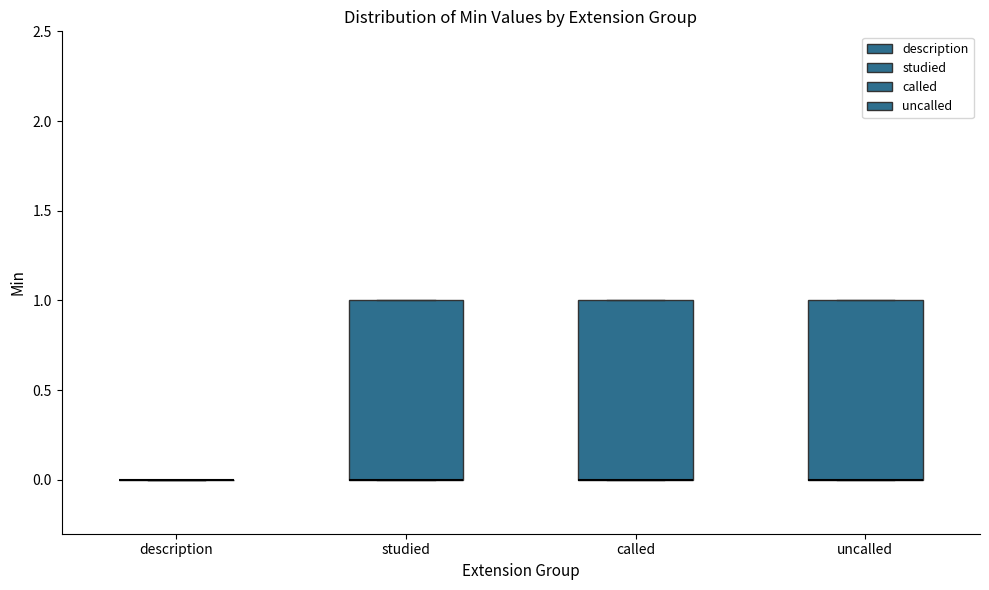

Reading left to right, transcribe this box plot: for each box, give where its median line is, the range the box spans, and where its two whiskers end, as read against the y-axis. The values are not printed on the chart, so give them approximately, as read against the axis.

description: box collapsed to a line at 0, whiskers 0 to 0
studied: median 0 (drawn on the box's lower edge), box 0 to 1, whiskers 0 to 1
called: median 0 (drawn on the box's lower edge), box 0 to 1, whiskers 0 to 1
uncalled: median 0 (drawn on the box's lower edge), box 0 to 1, whiskers 0 to 1